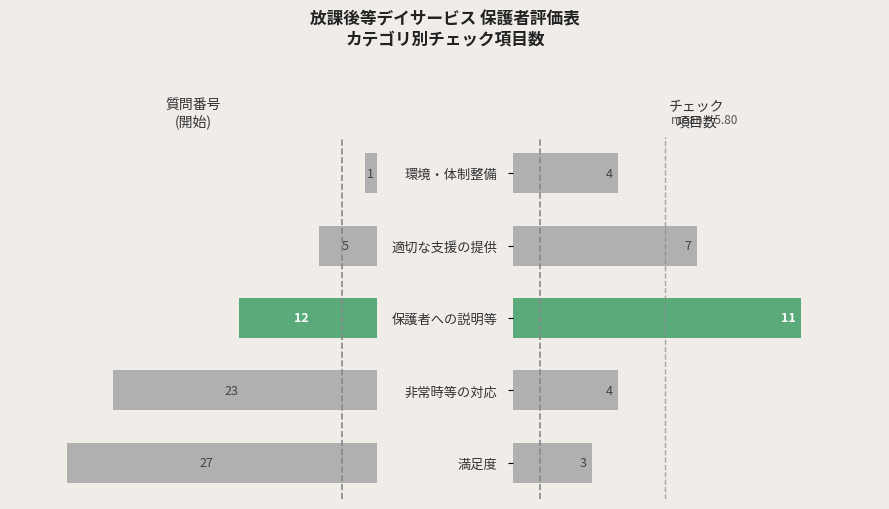

Rank the categories by value from lowest to highest.

満足度, 環境・体制整備, 非常時等の対応, 適切な支援の提供, 保護者への説明等